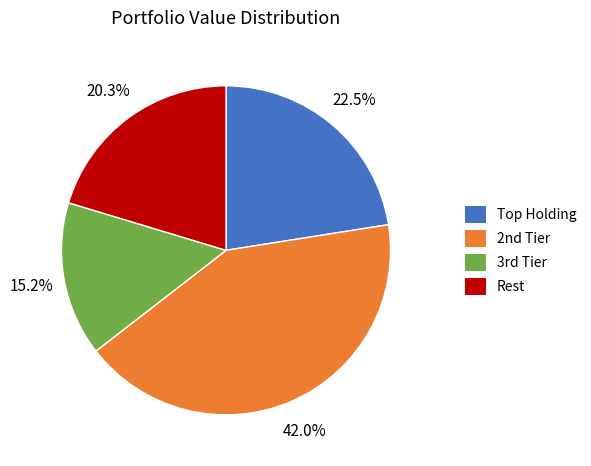

Count the number of slices in the pie.

4